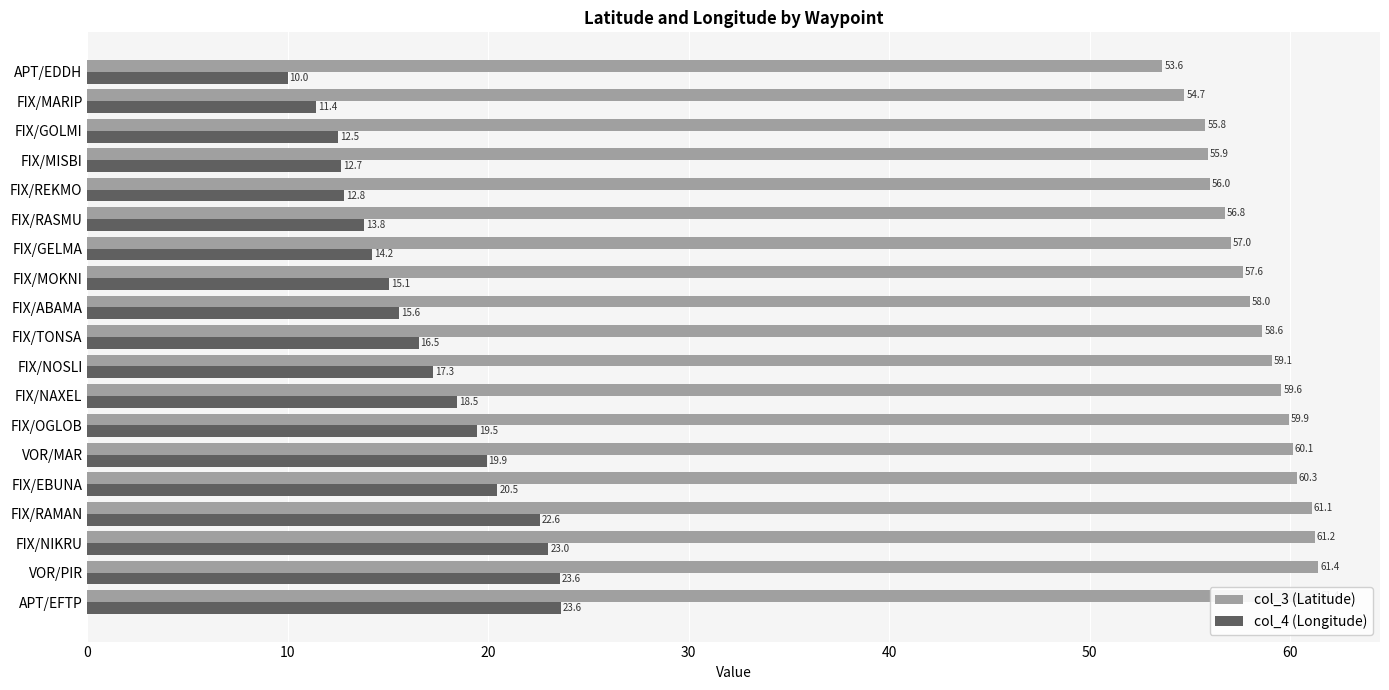

True or false: col_4 (Longitude) has a value of 16.0 at FIX/MARIP.

False